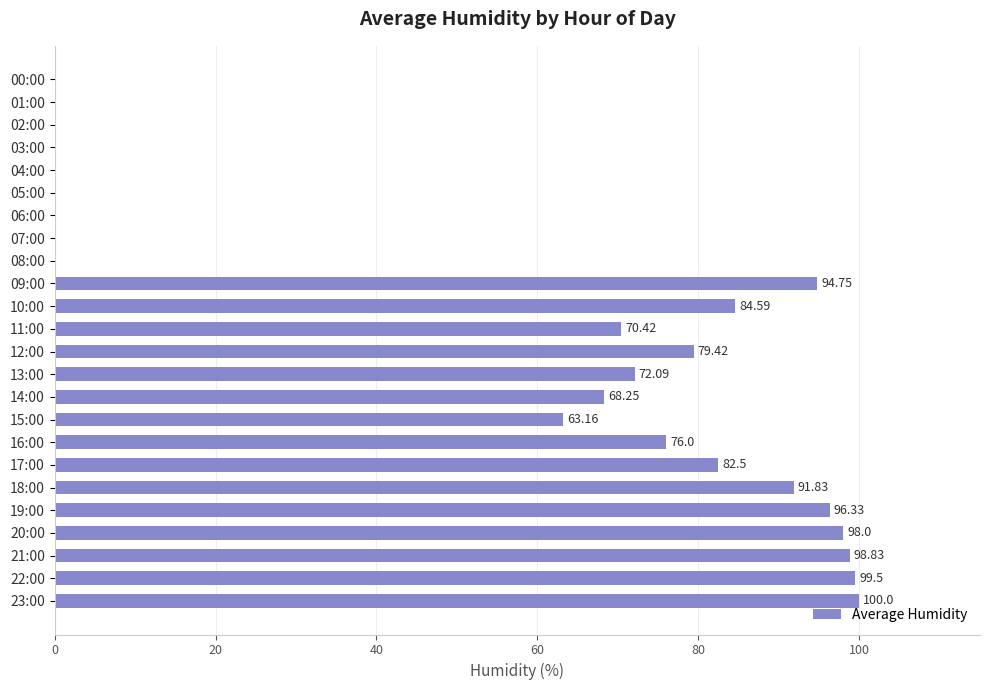

Which has a higher value, 17:00 or 02:00?

17:00